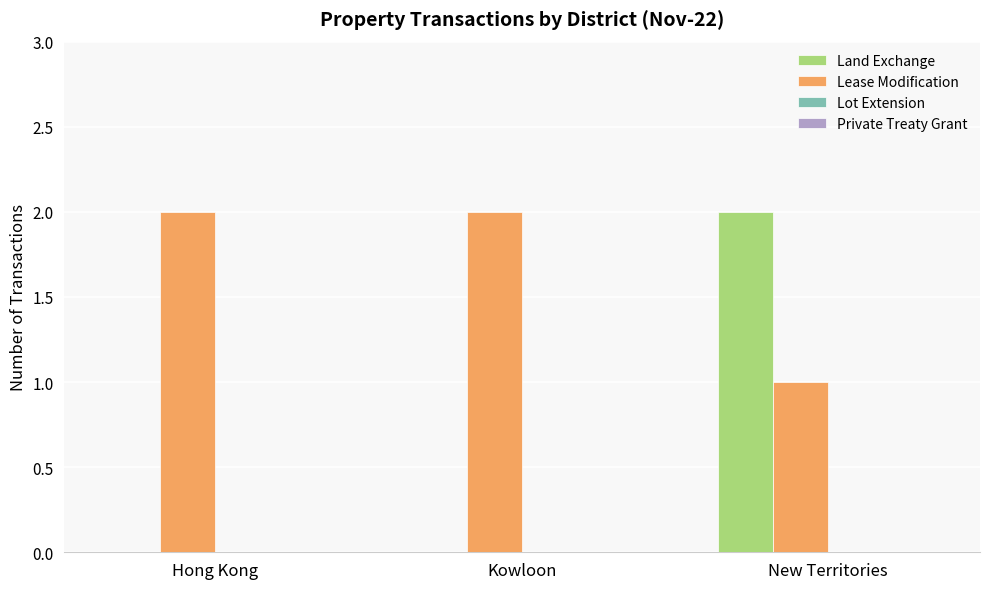

Which series has the largest total across all categories?

Lease Modification